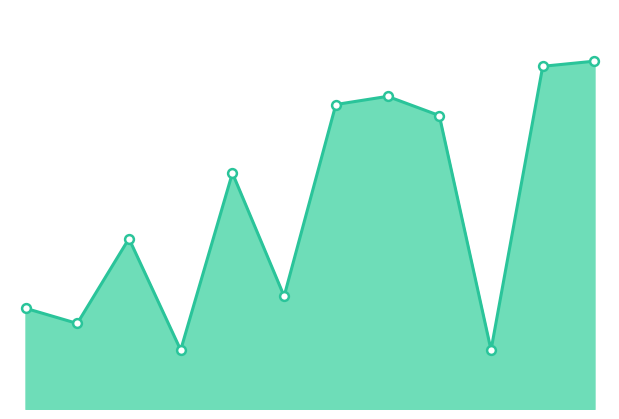

Which series reaches the maximum Y coordinate?

Issue ID line